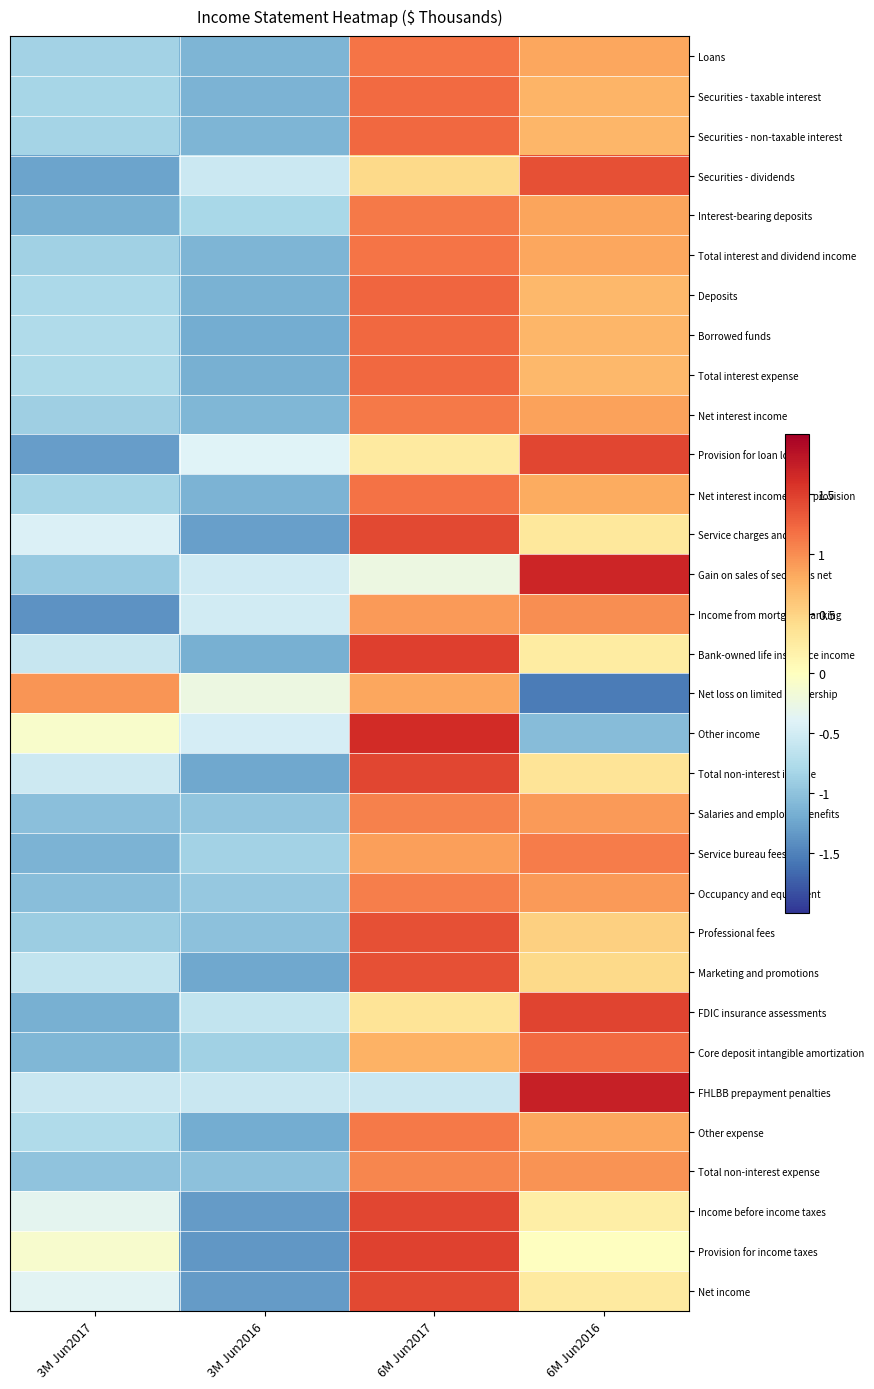

What is the greatest value displayed?

1.7